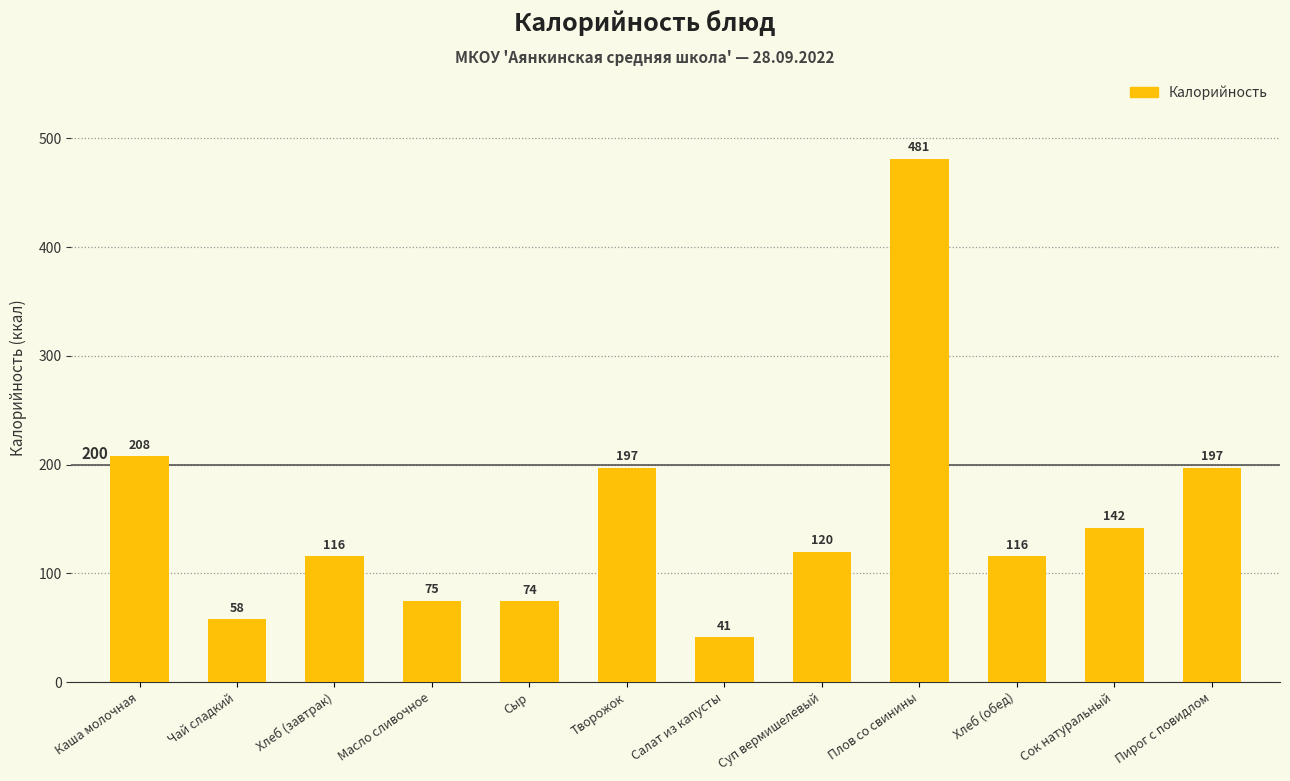

How many values are below 120?

6